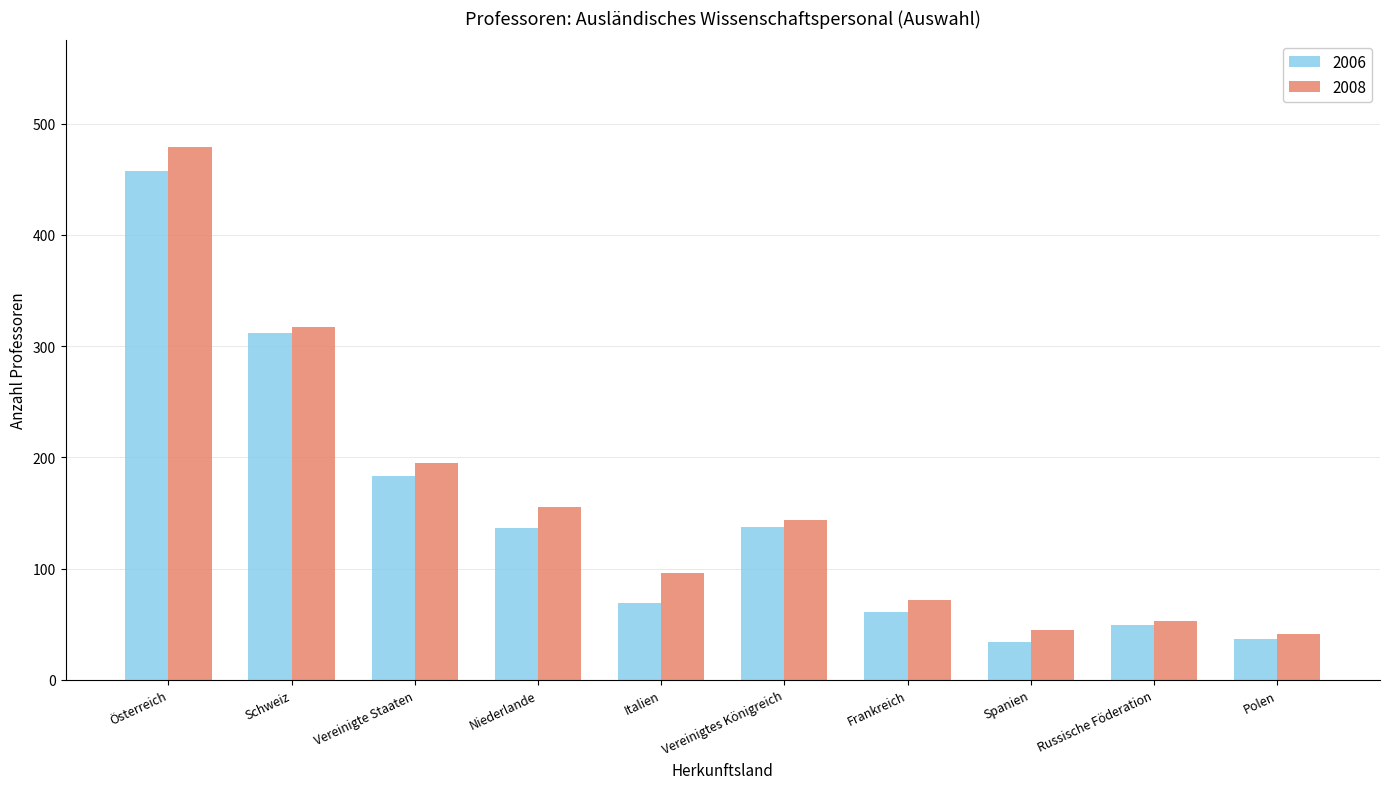

The 2008 series shows 317 at Schweiz. True or false?

True